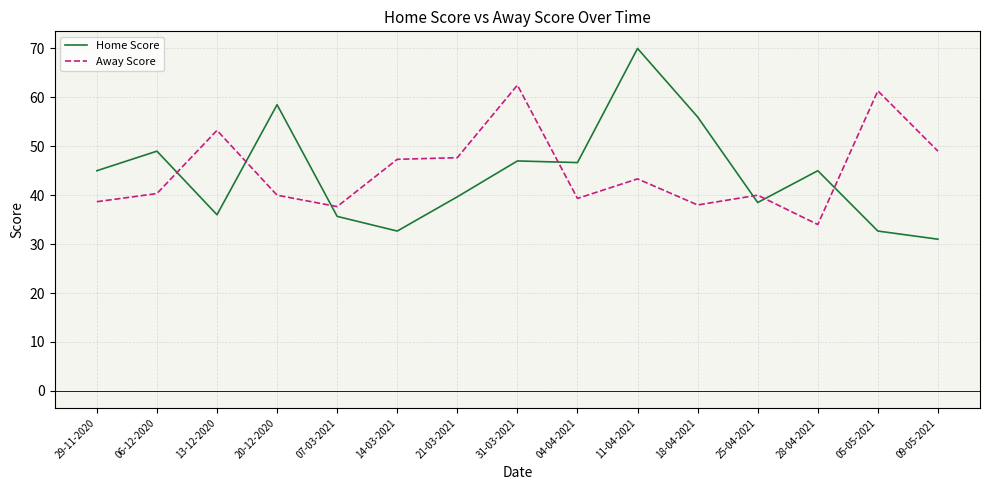

What is the lowest value of the Away Score series?

34.0